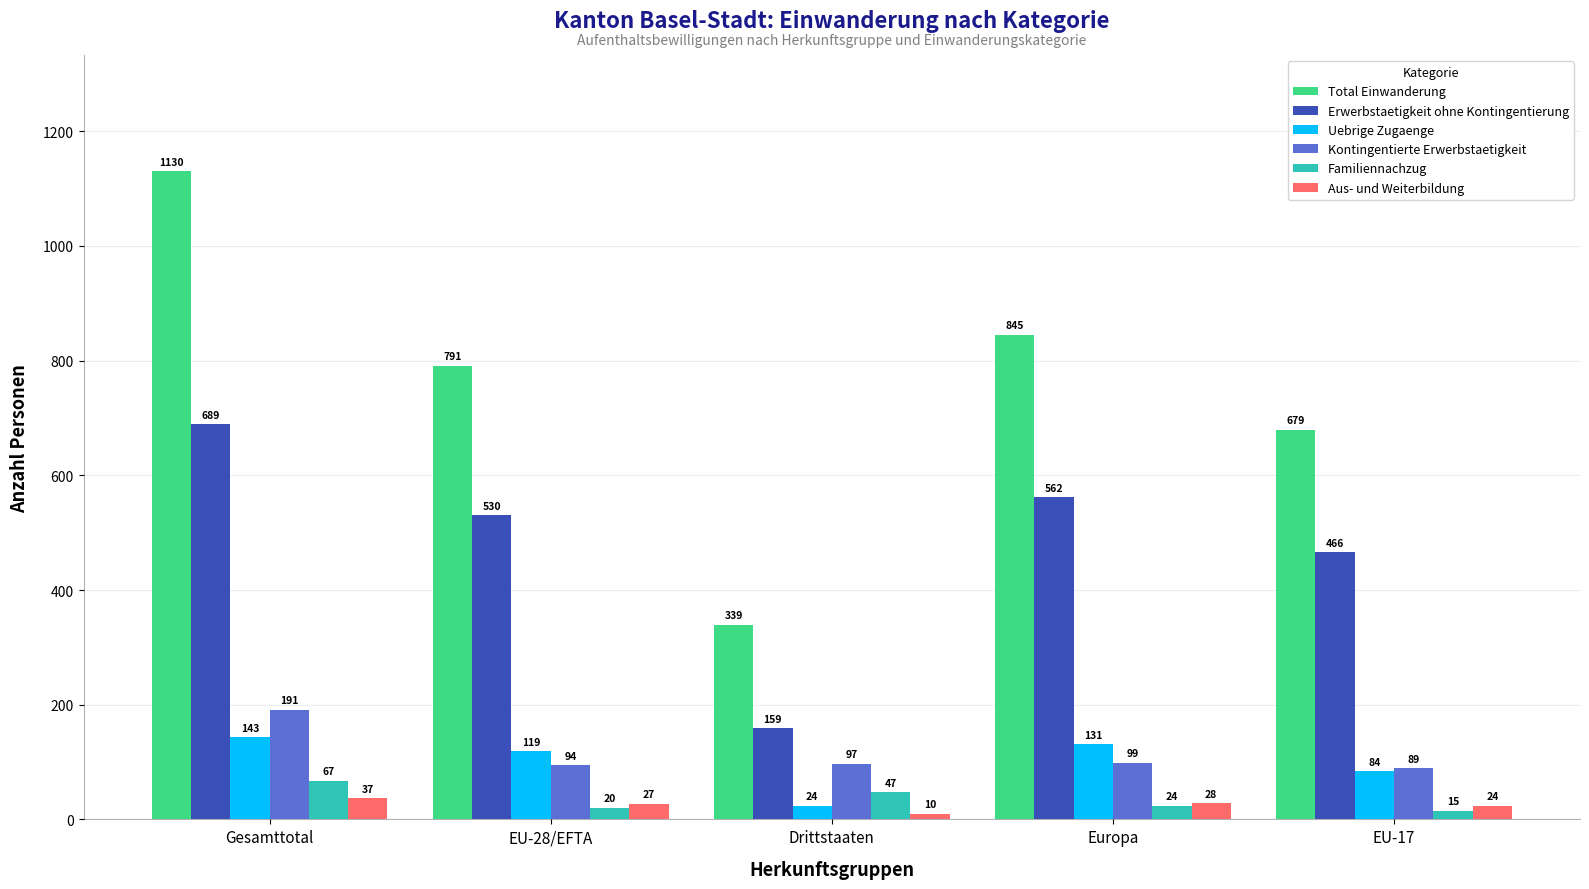

What is the average value of the Familiennachzug series?

35